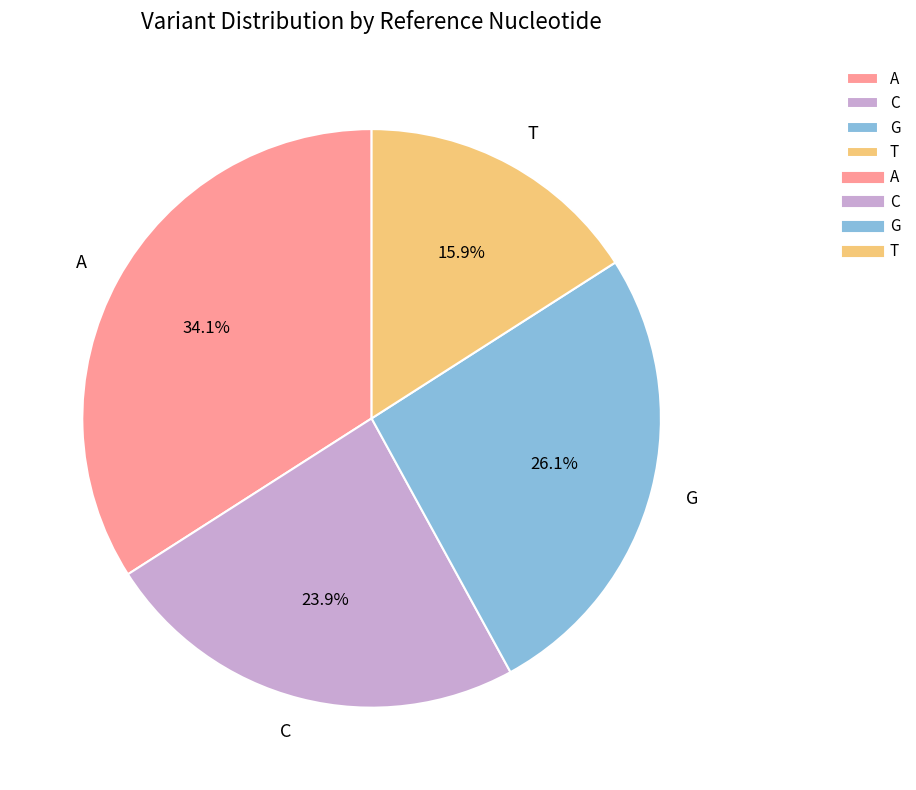

Is there any slice that represents more than half of the pie?

No